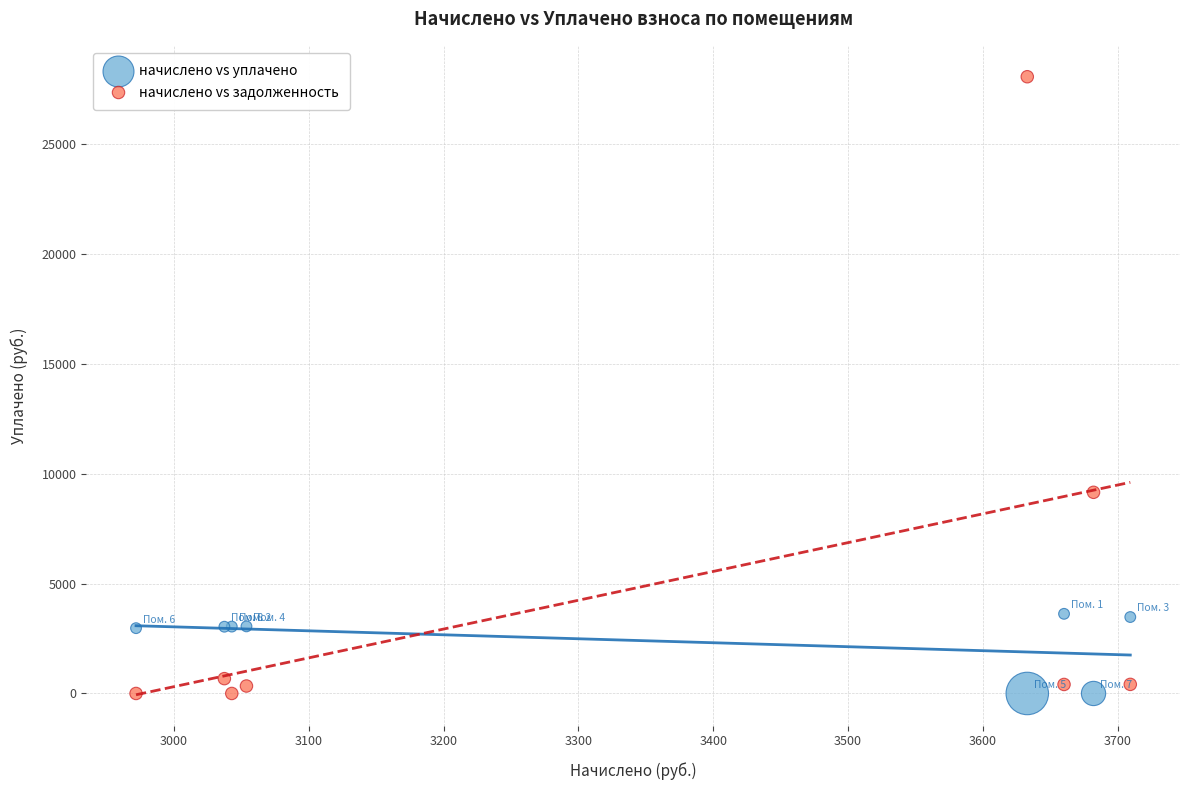

In the начислено vs задолженность series, what Y value is closest to 14031?

9153.0